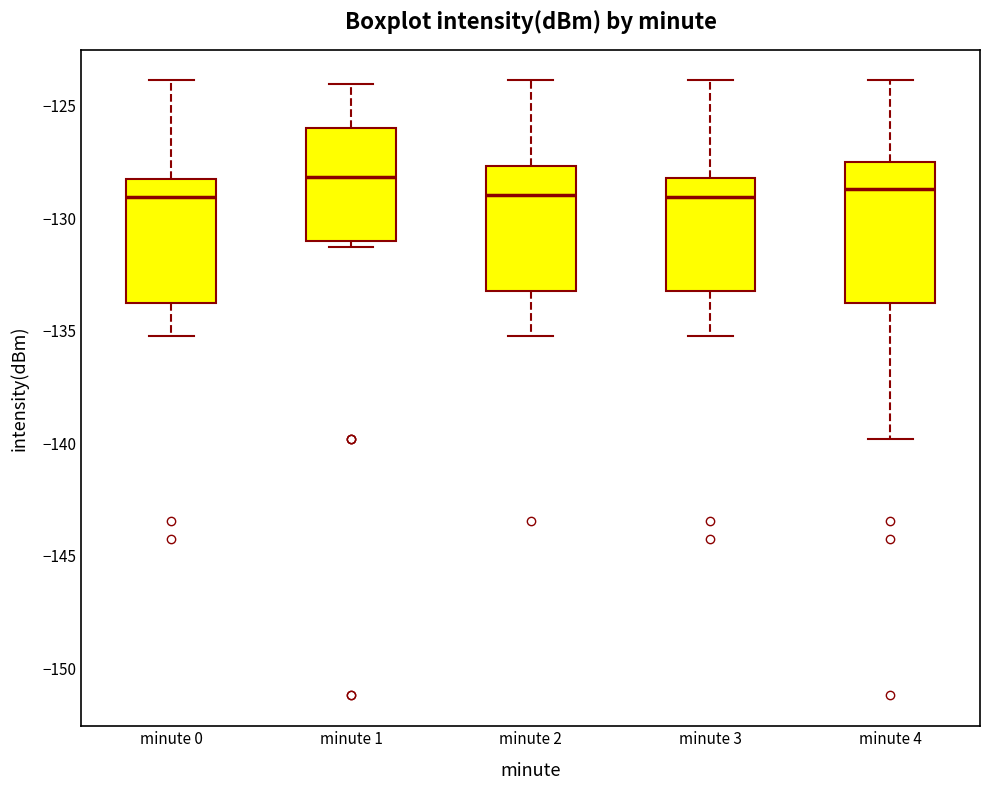

Comparing the boxes themselves (not the whiskers), which one is the tallest?

minute 4